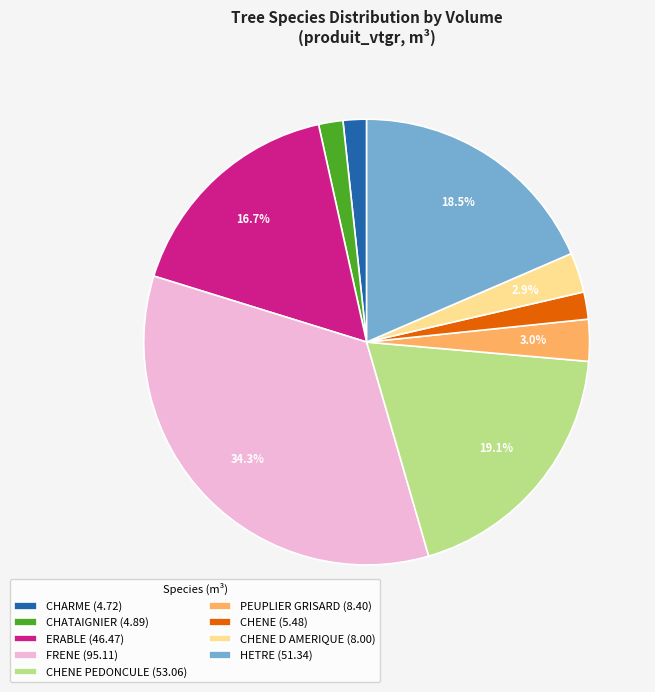

What percentage is NOT represented by ERABLE (46.47)?

83.3%